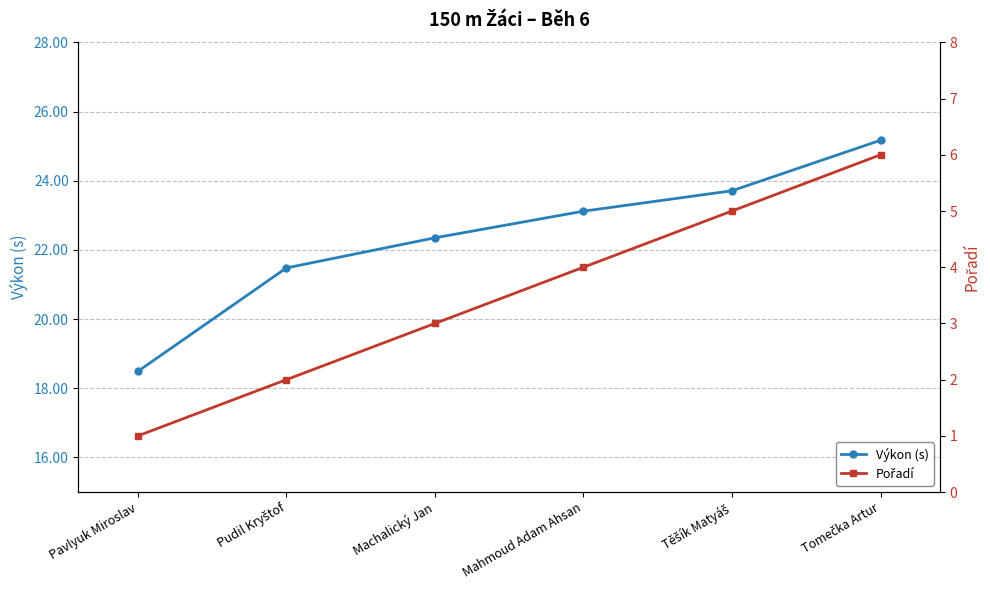

What is the label of the 2nd point from the right?

Těšík Matyáš